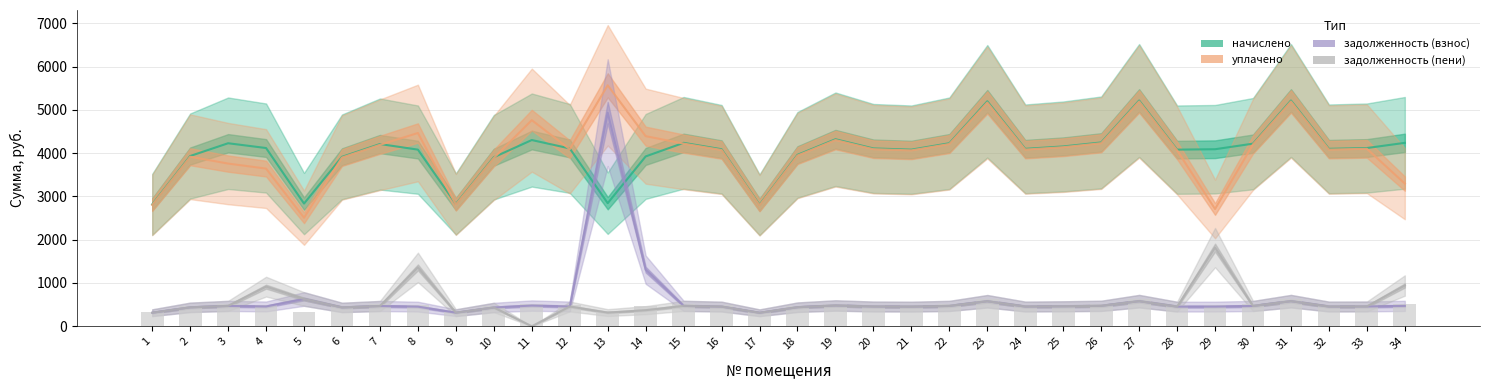

What is the difference between the highest and lowest values at 29?

3636.2